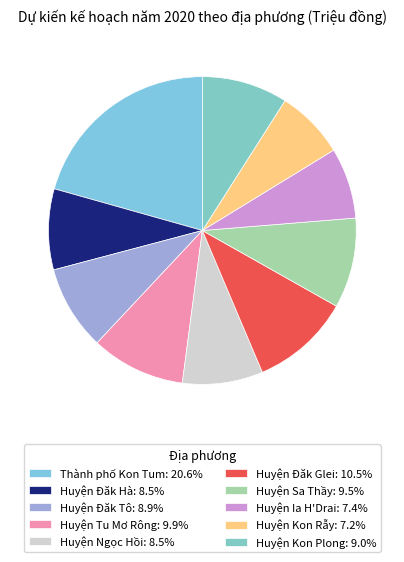

To the nearest percent, what is the difference between the Thành phố Kon Tum and Huyện Ngọc Hồi slice percentages?

12%